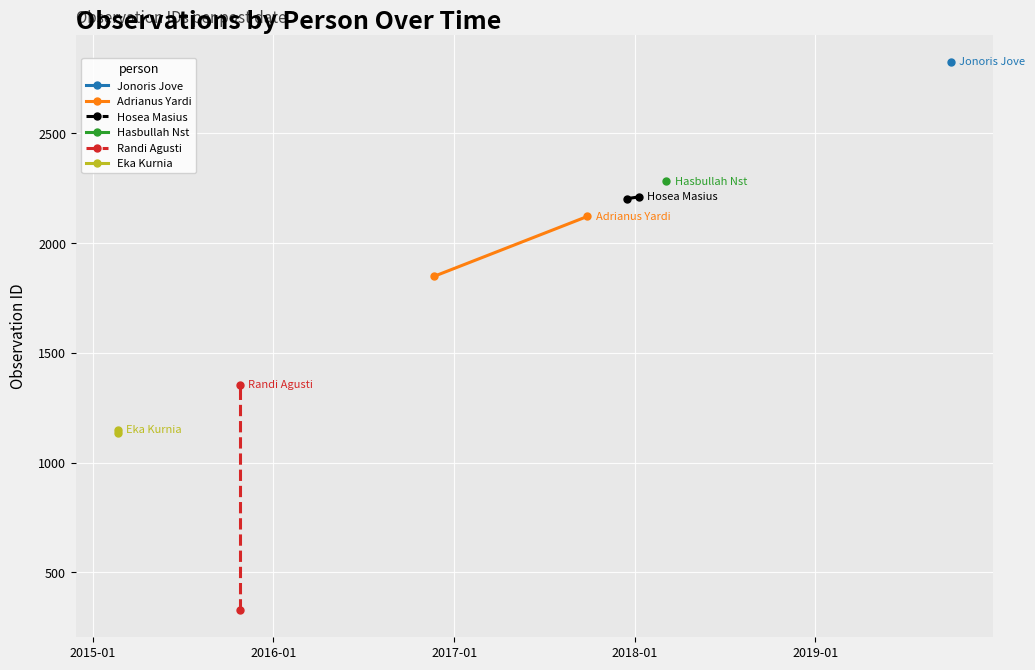

Which series has the widest spread of values?

Randi Agusti